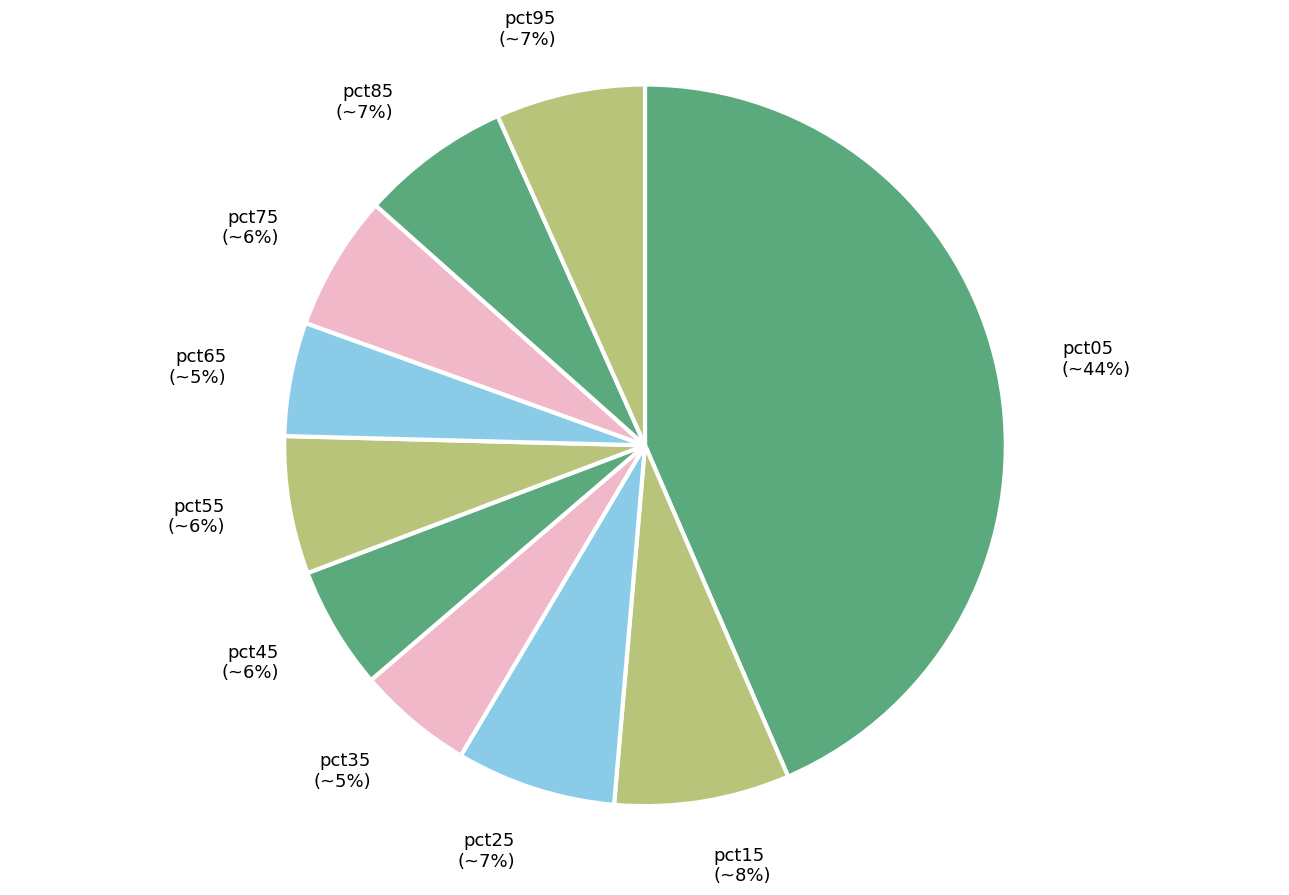

Which category has the biggest portion of the pie?

pct05